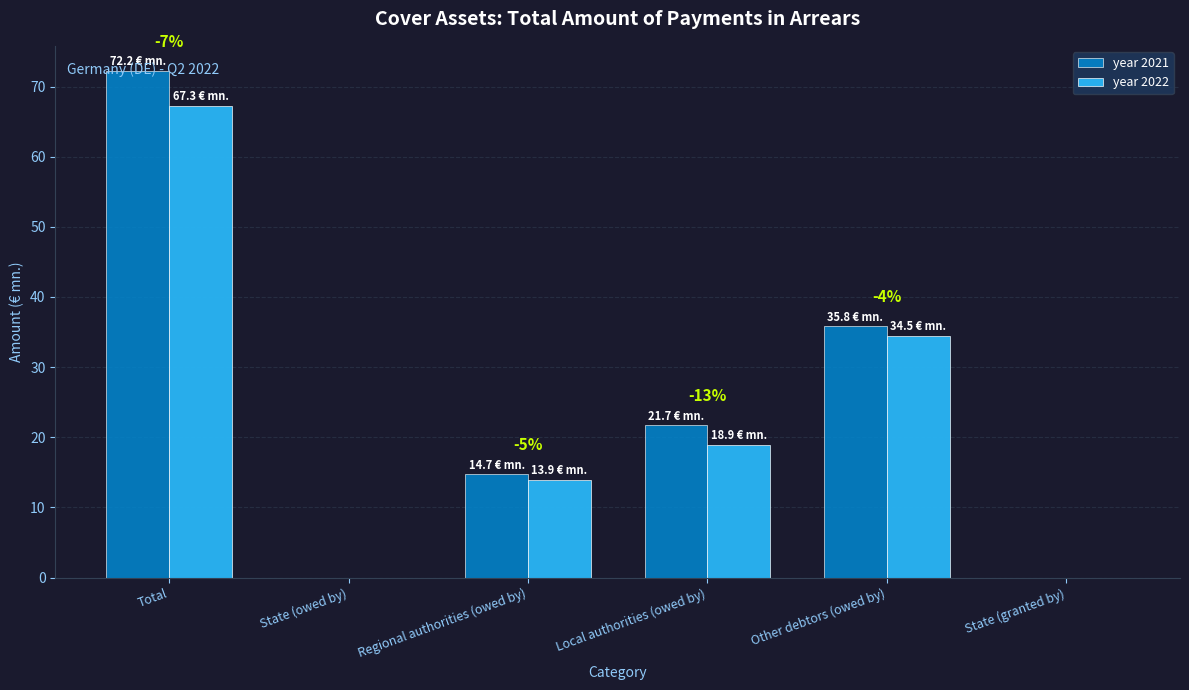

What is the sum of all year 2021 values?

144.4